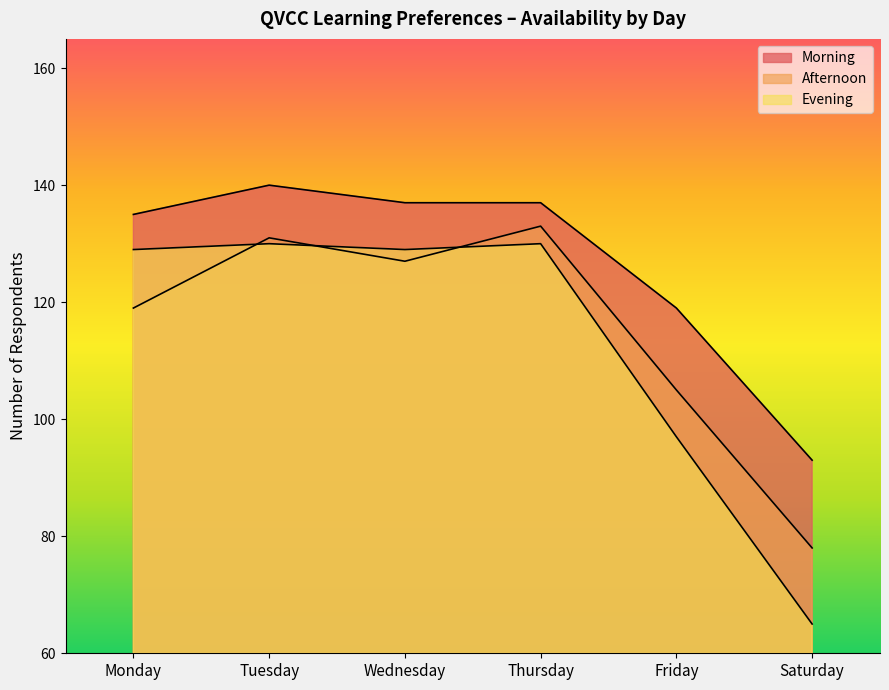

Count the number of data series in this chart.

3